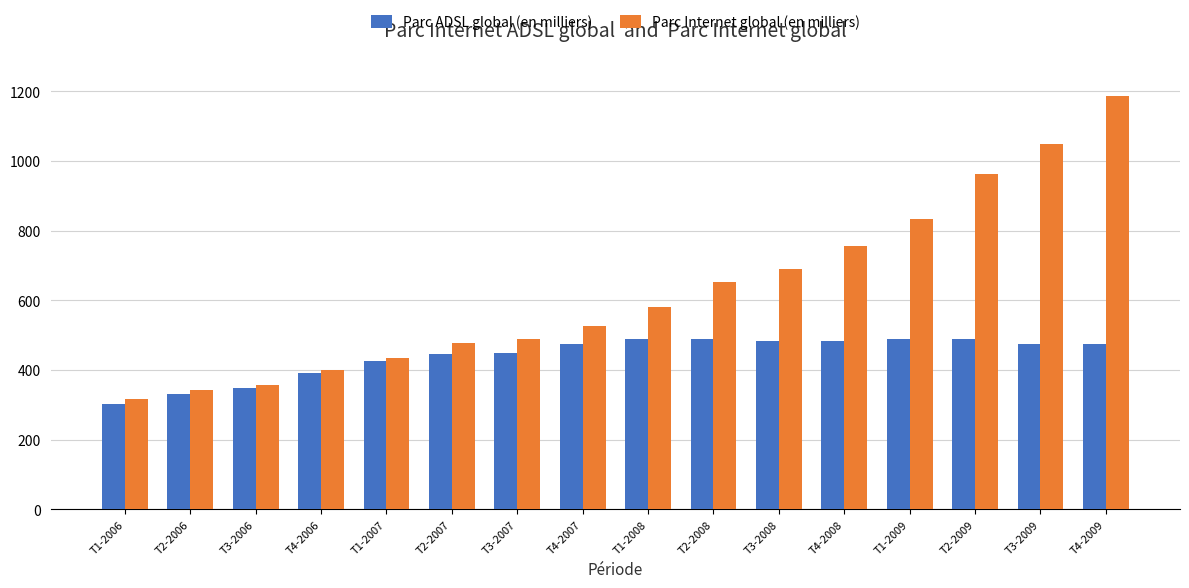

What is the minimum value shown in the chart?

302